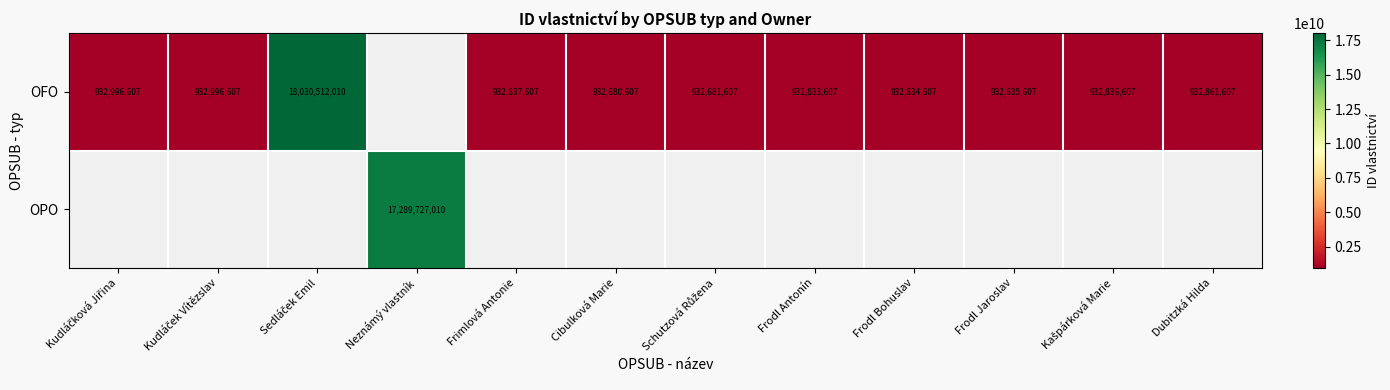

Is it true that OFO equals 932837607 at Frimlová Antonie?

True